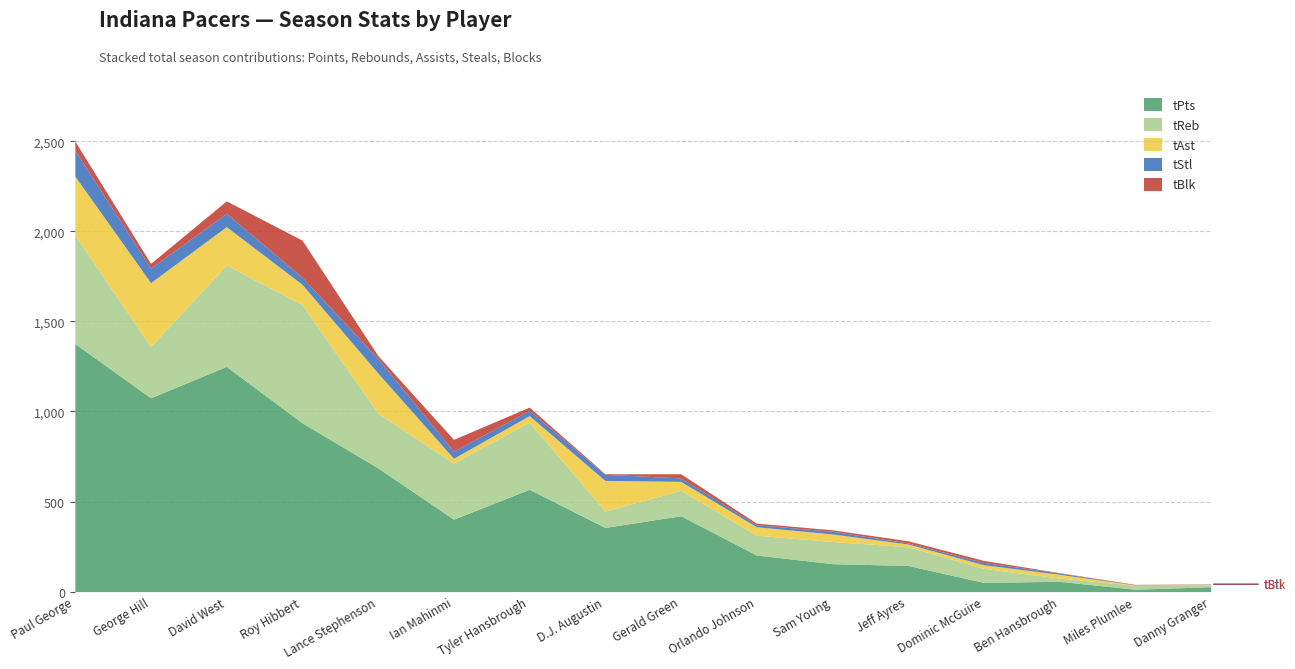

How many values in the tPts series exceed 402?

7